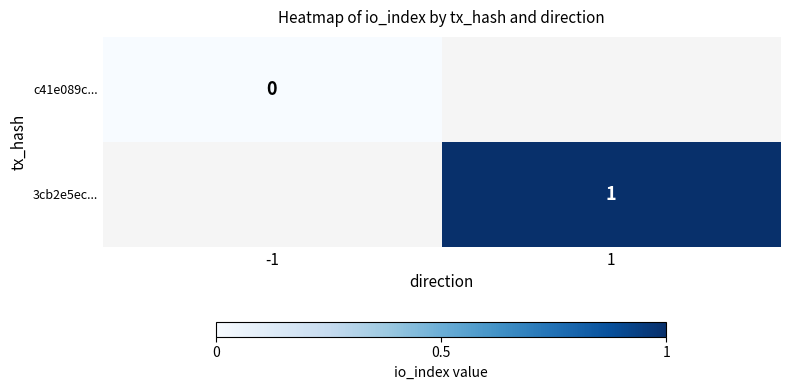

The 3cb2e5ec... series shows 1 at 1. True or false?

True